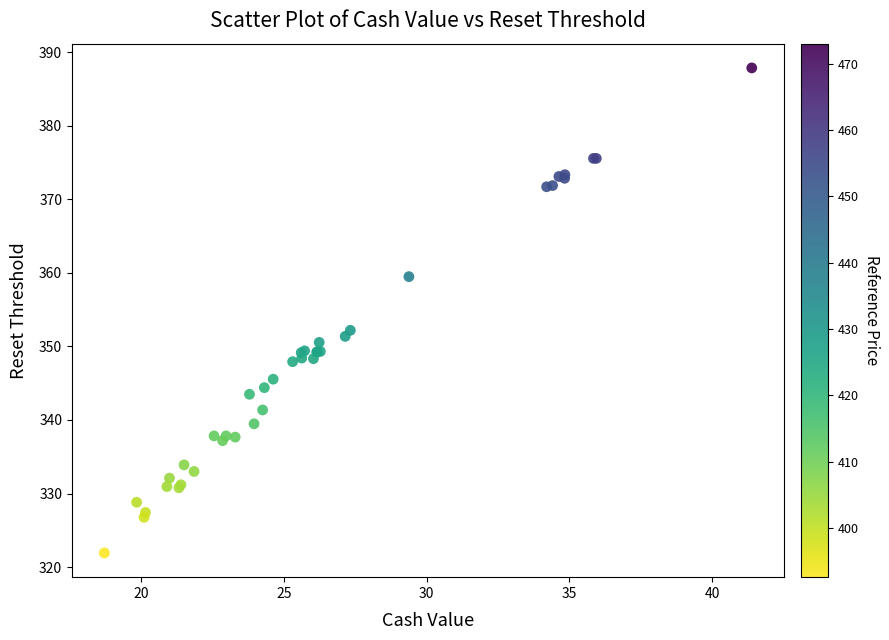

What Y value in the scatter plot is closest to 354?

352.2